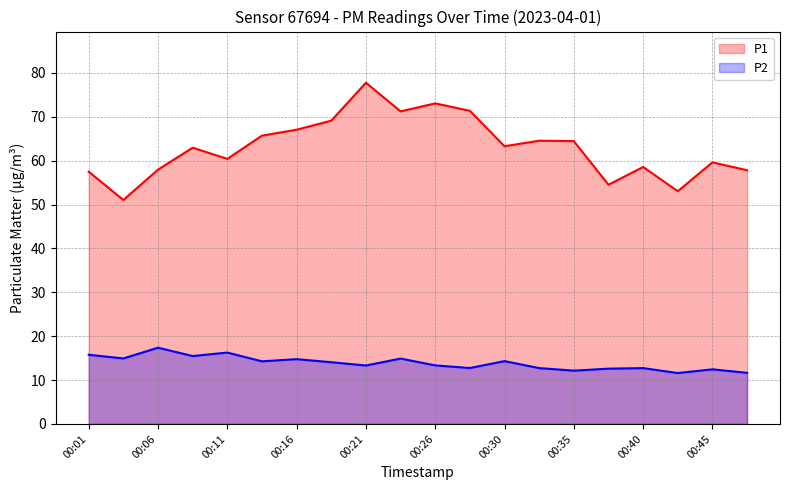

List the series in order of their peak value, lowest first.

P2, P1